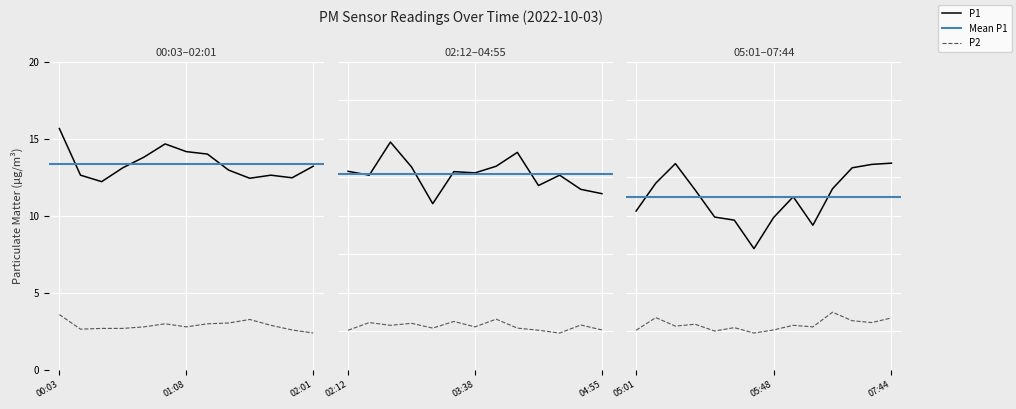

What is the difference between the maximum and minimum values in the P1 series?

7.8